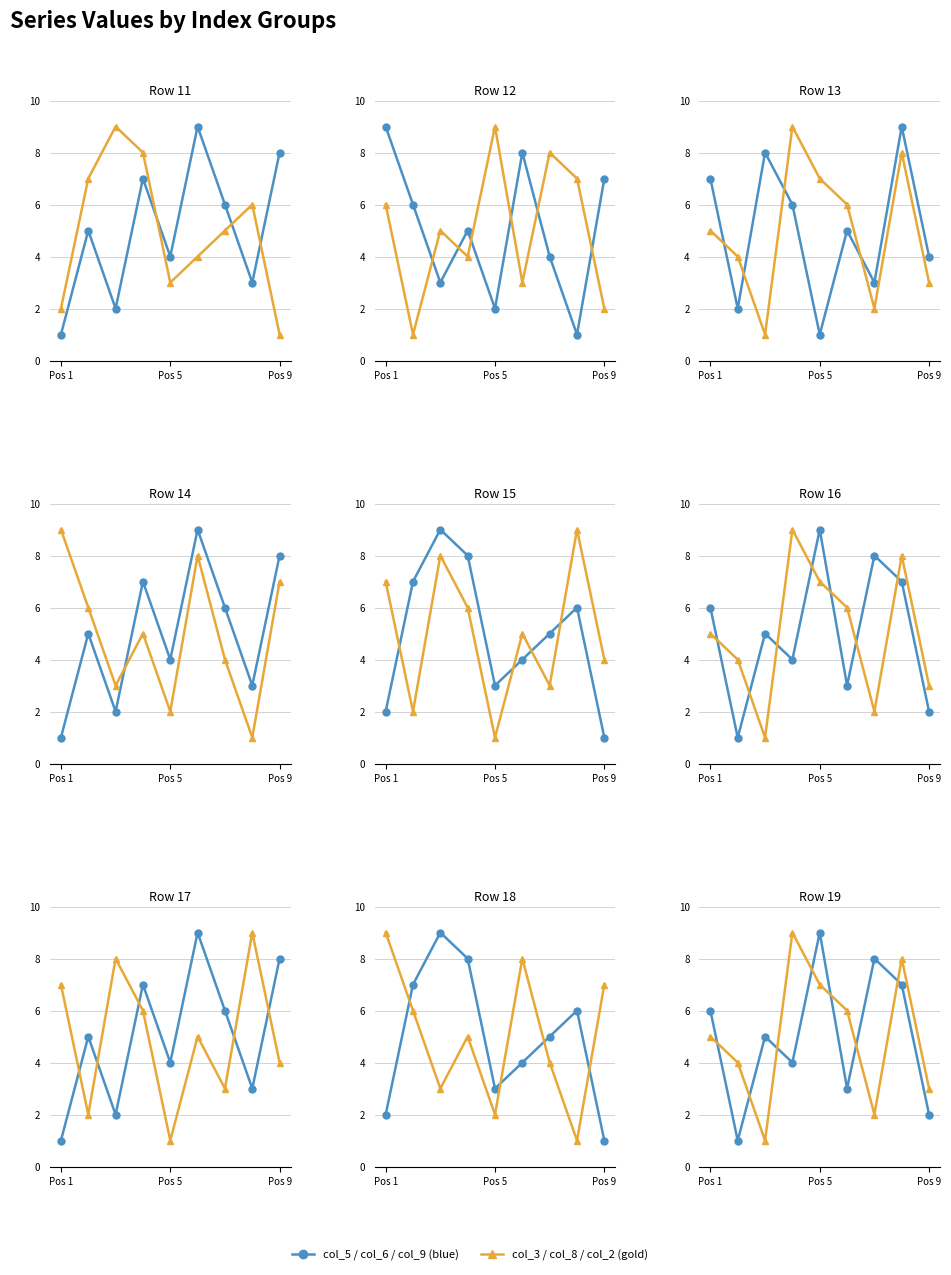

What is the sum of the col_2 values at 4 and 3?

16